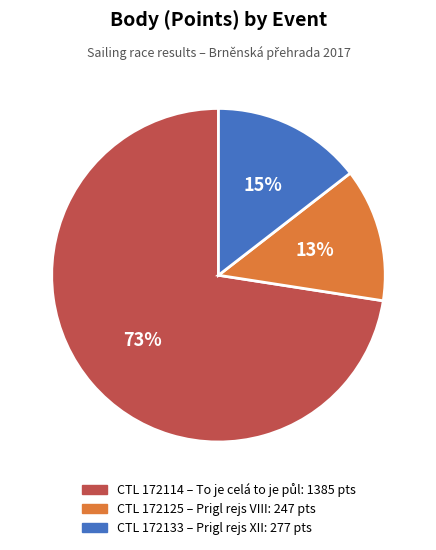

How many segments does this pie chart have?

3